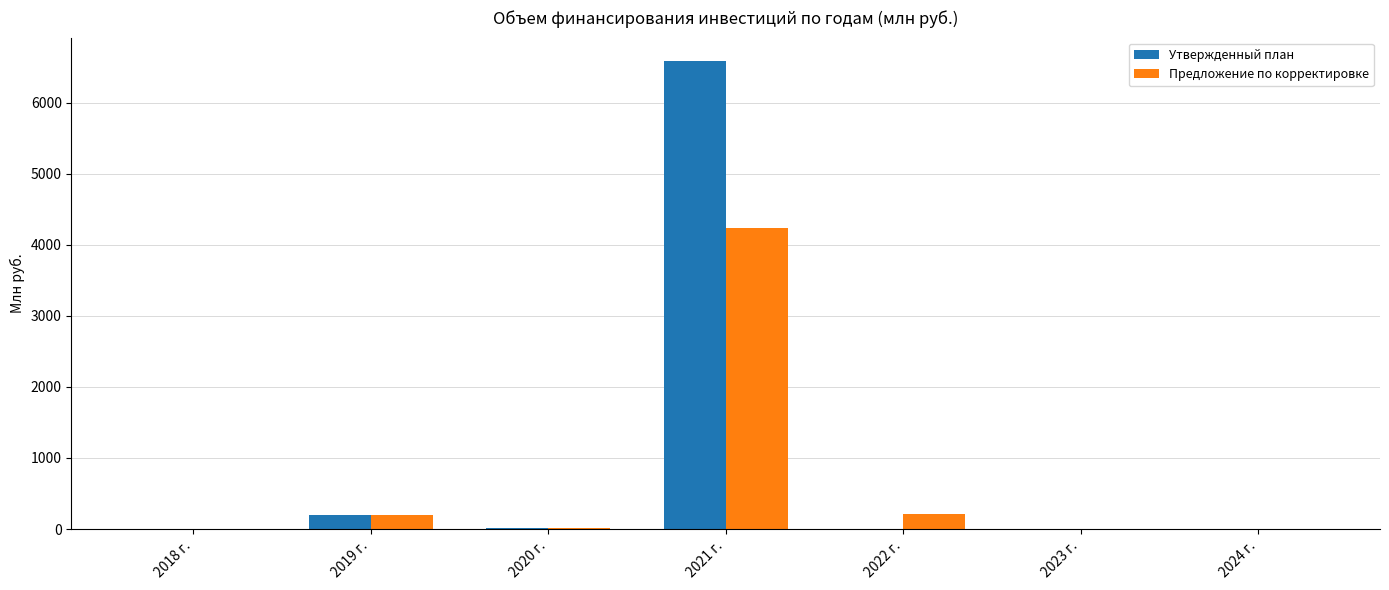

Count the number of data series in this chart.

2